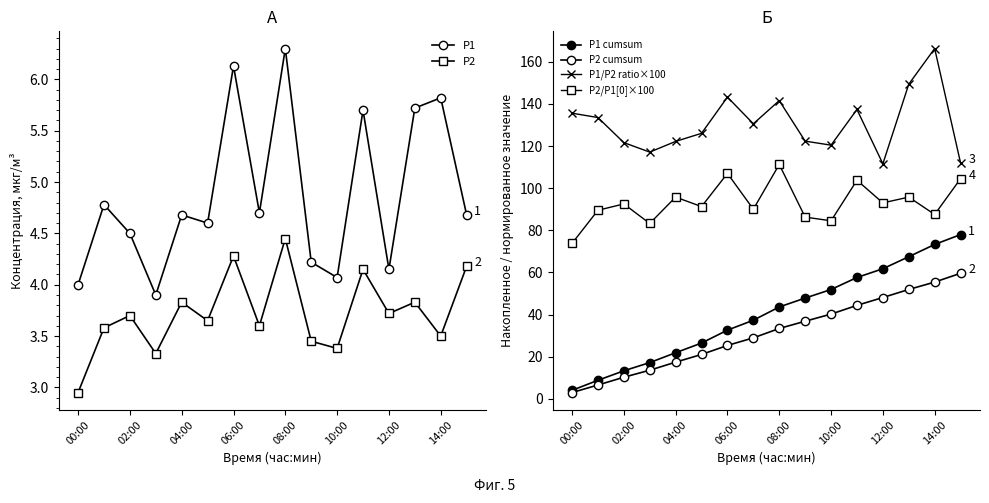

The value of P2 at 12:00 is 1.7. True or false?

False